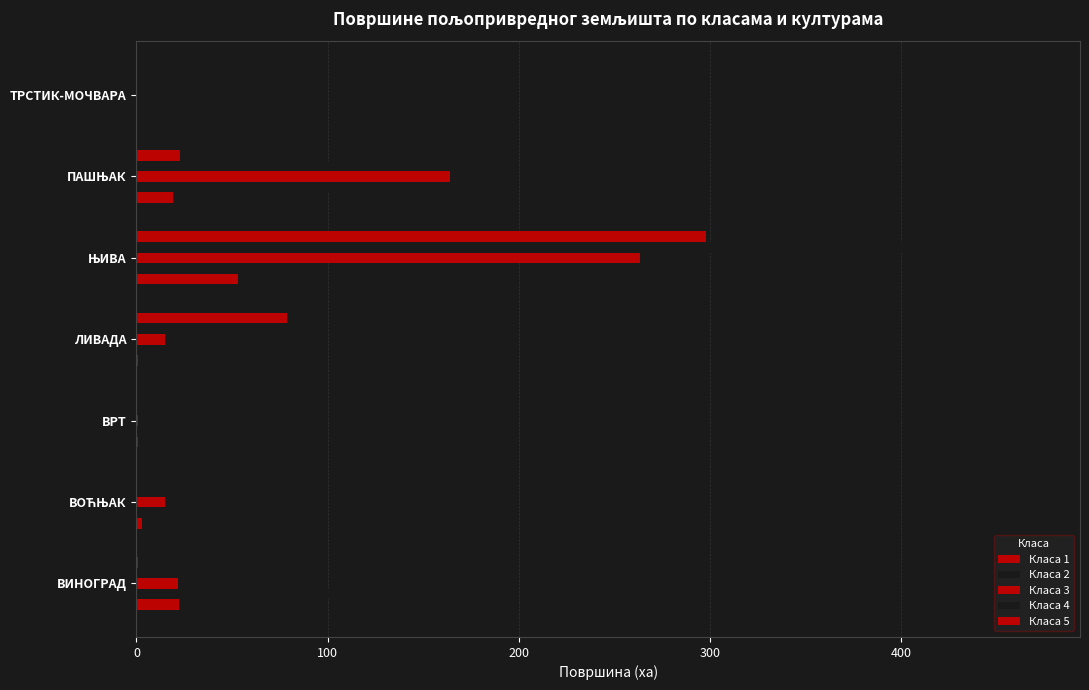

What is the average value of the Класа 4 series?

100.0